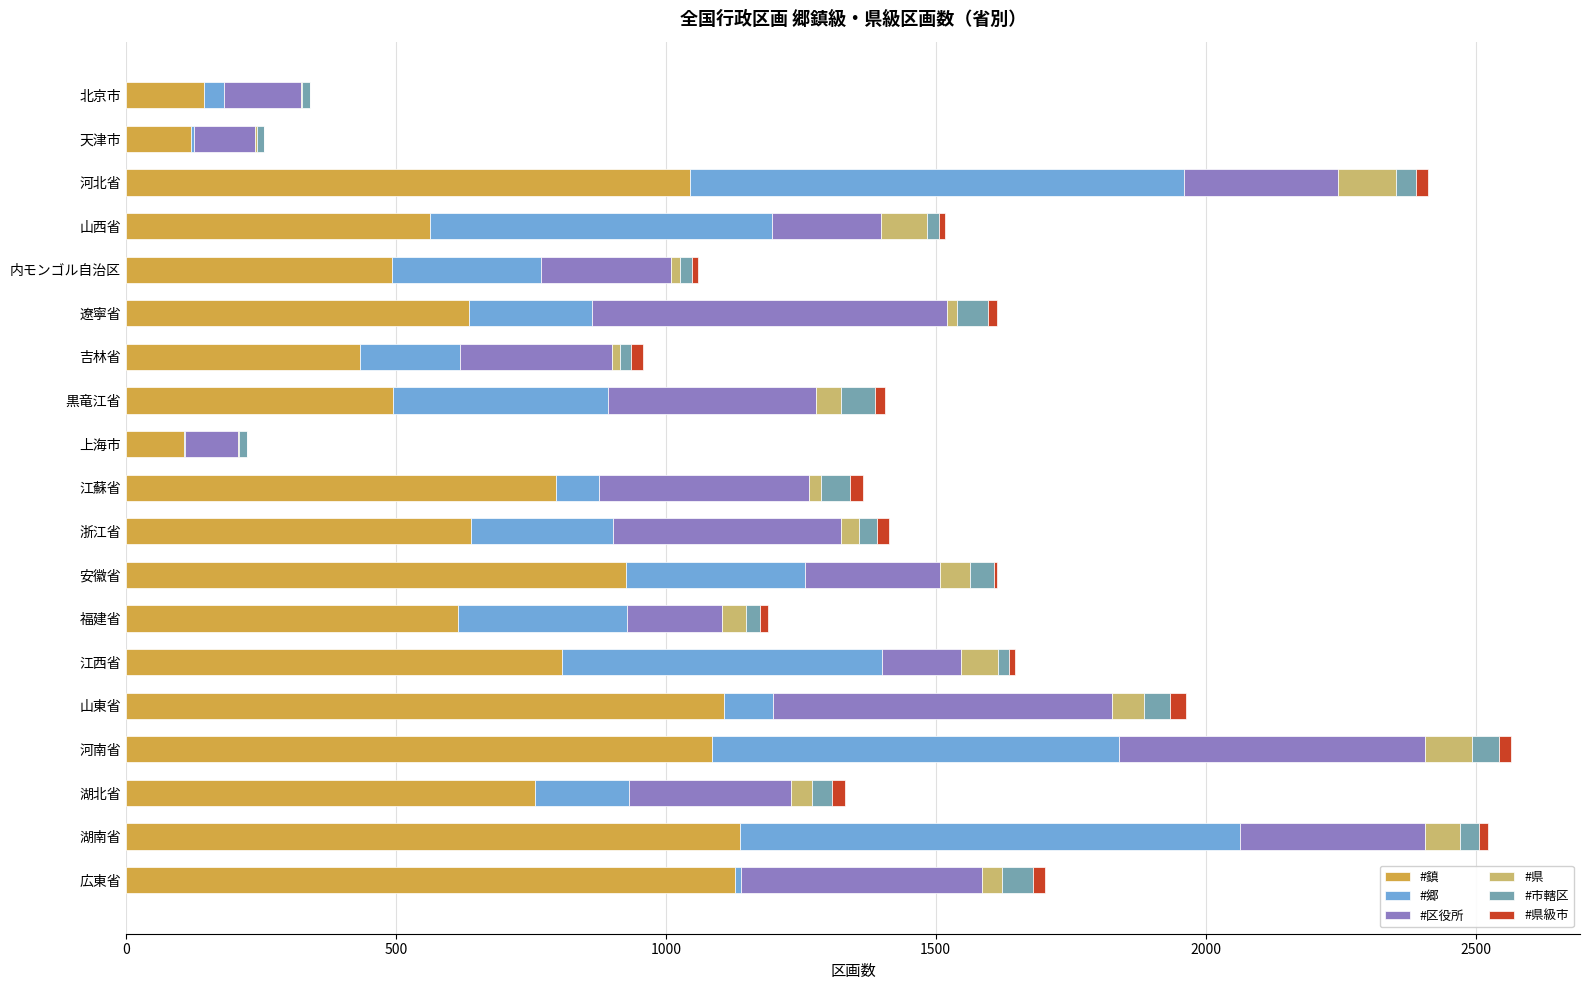

What is the highest value of the #鎮 series?

1138